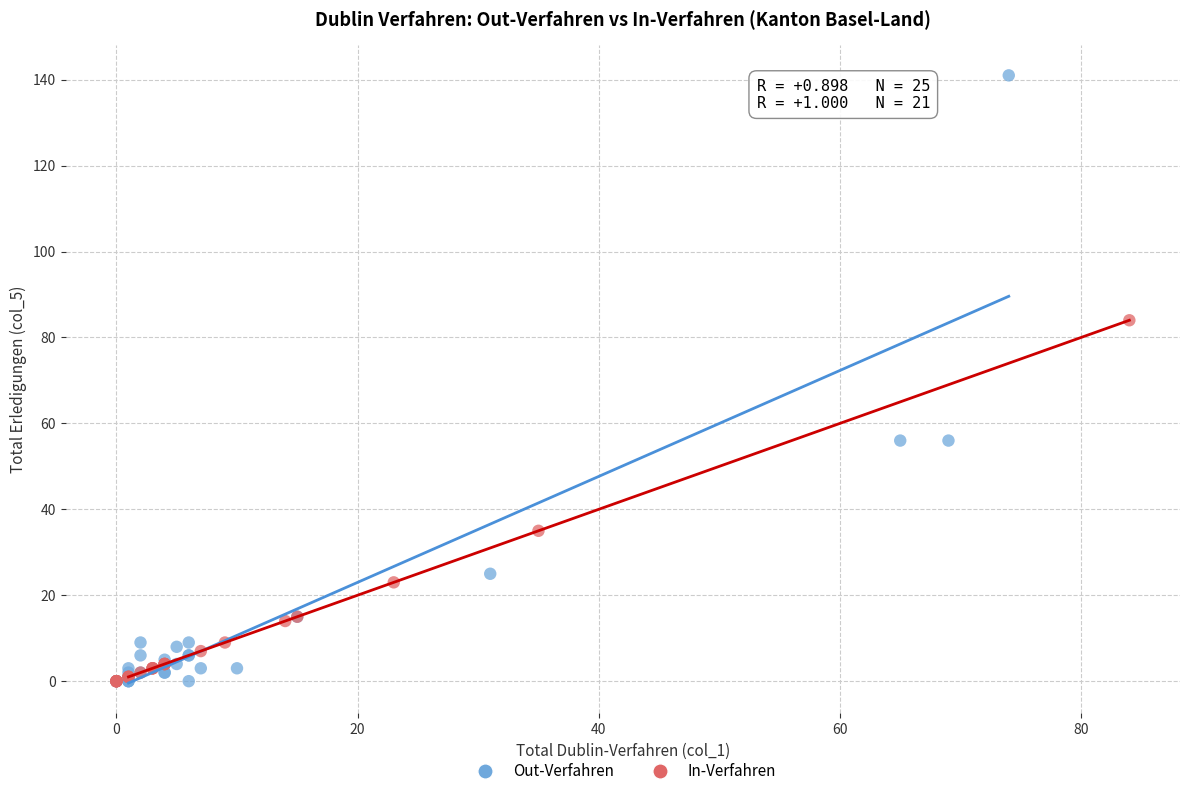

Which series contains the highest Y value?

Out-Verfahren